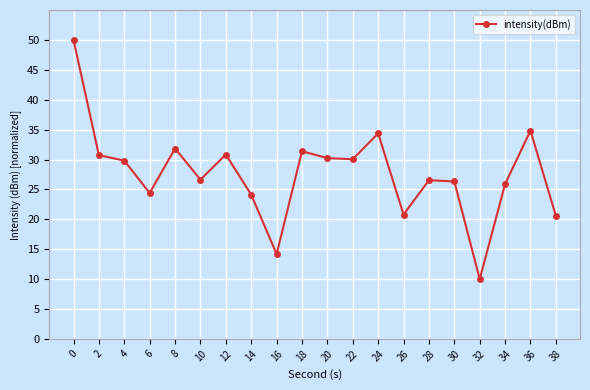

What is the difference between the second highest and minimum values?

24.8